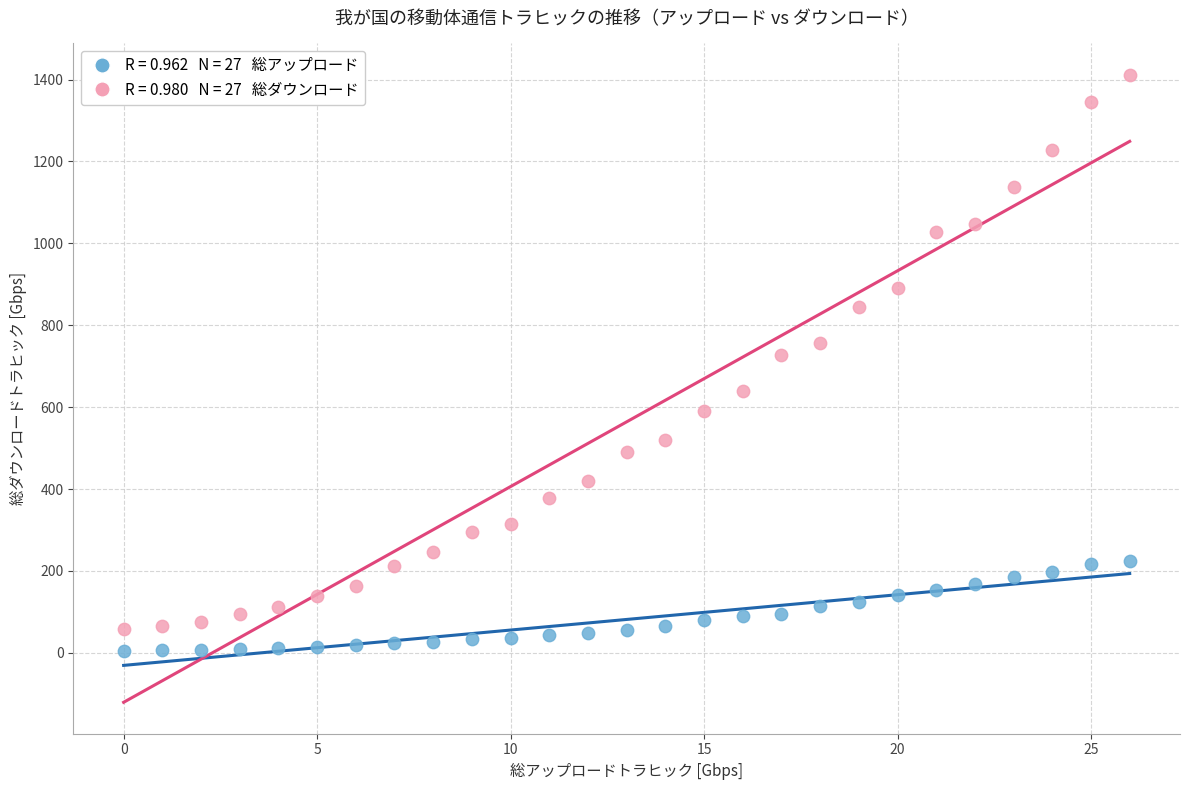

Across all data points, what is the range of Y values (max minus min)?

1406.0